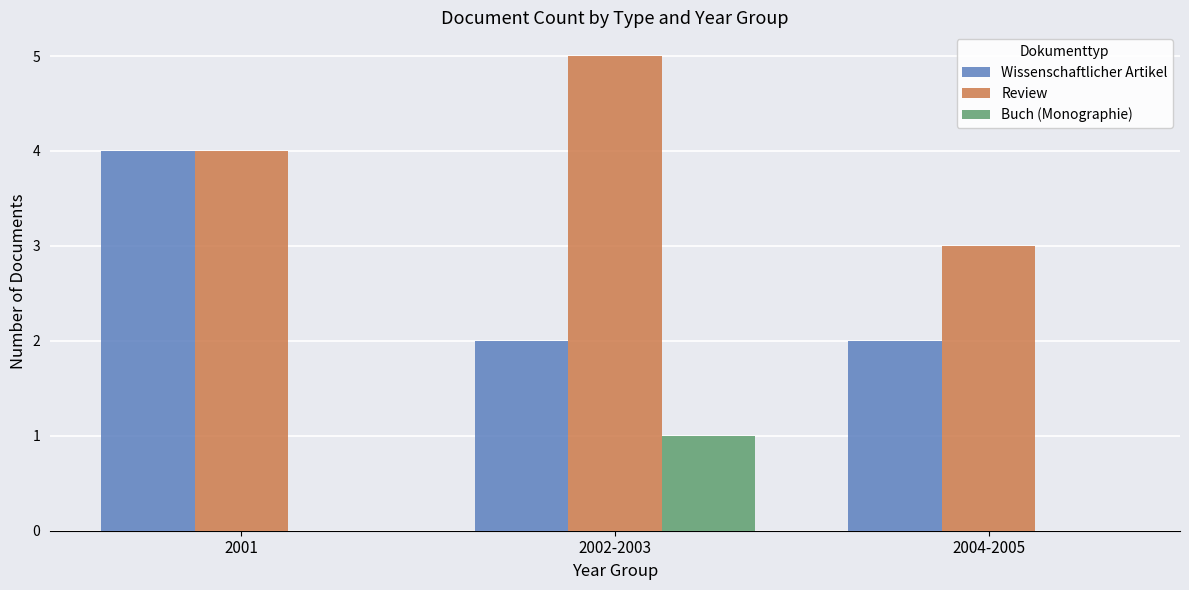

How many series are shown in this chart?

3